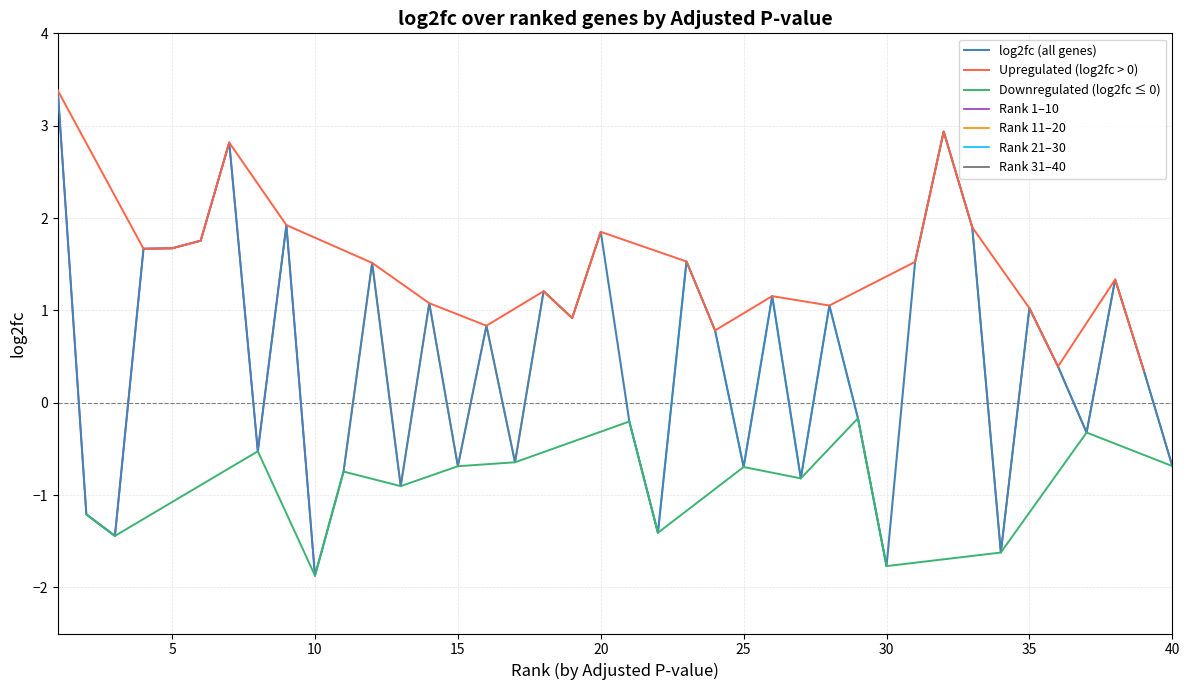

The log2fc (all genes) series shows 1.0 at 35. True or false?

True